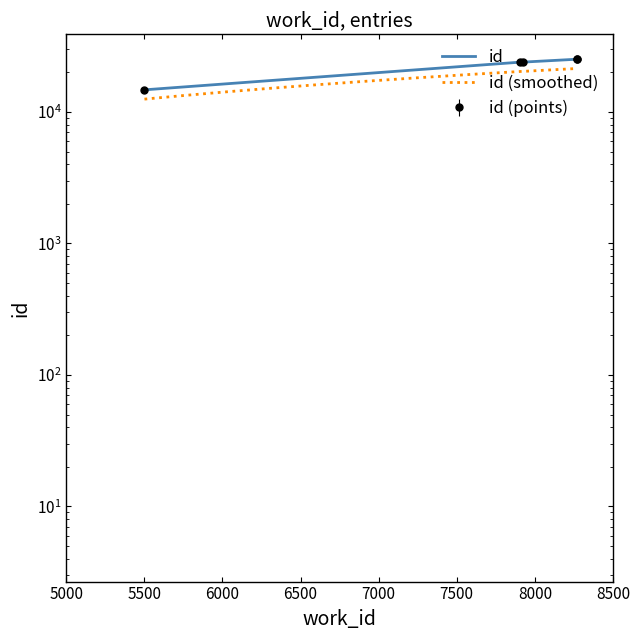

Reading left to right, transcribe all the data shown in this chart.

5501=14721	7902=23884	7926=23929	8270=25166	8270=25169